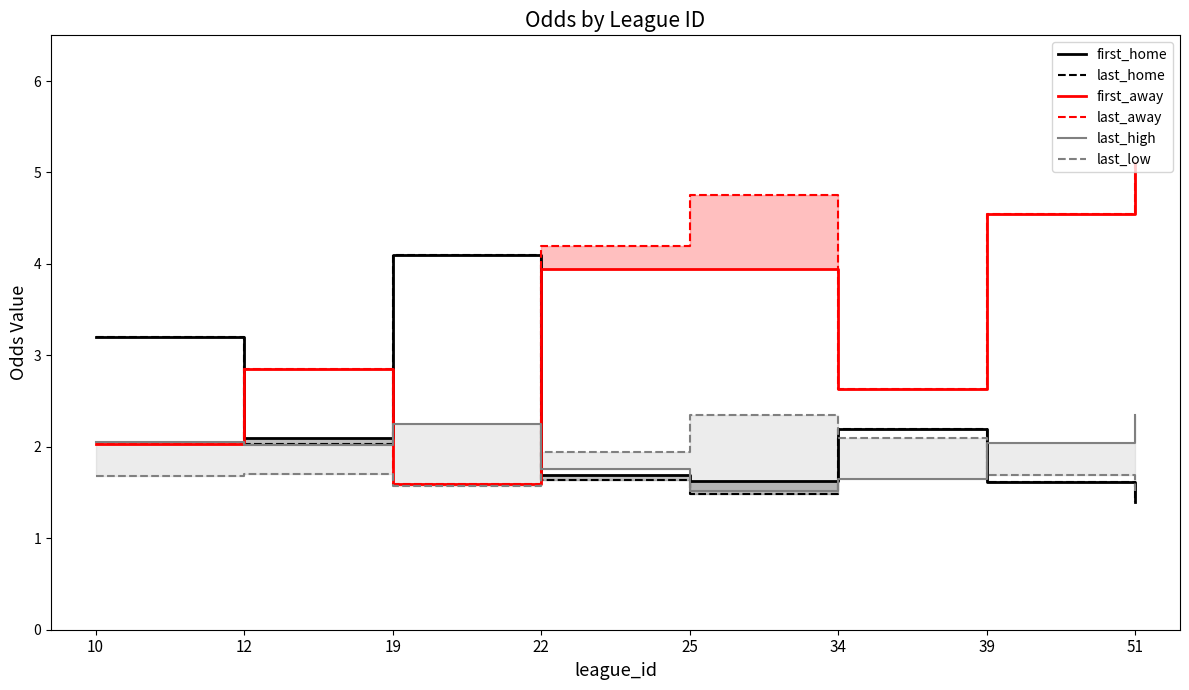

True or false: first_away and last_low cross at least once.

False